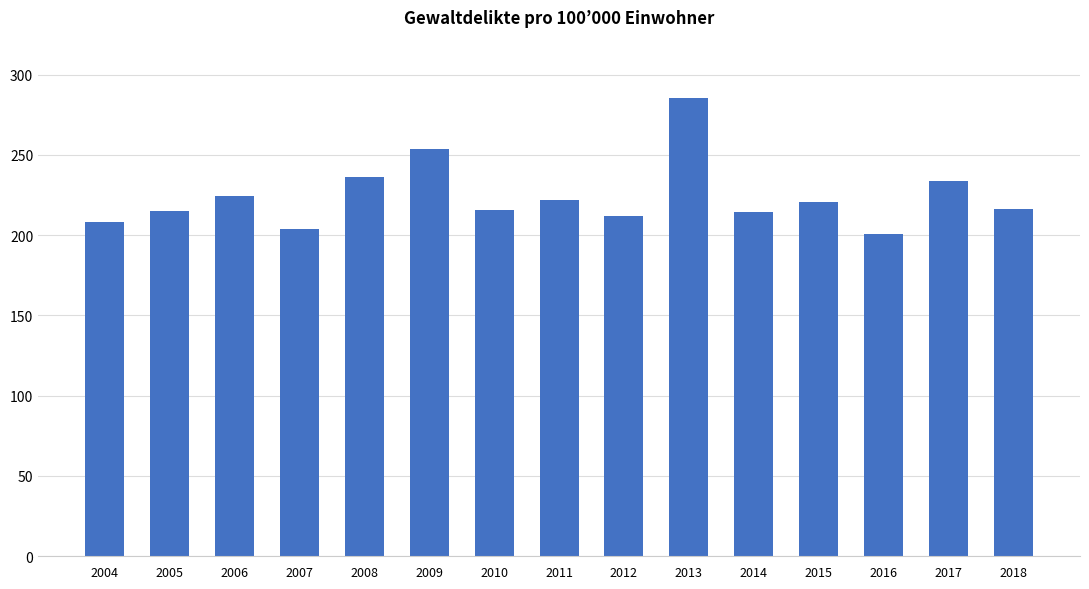

What is the greatest value displayed?

285.5